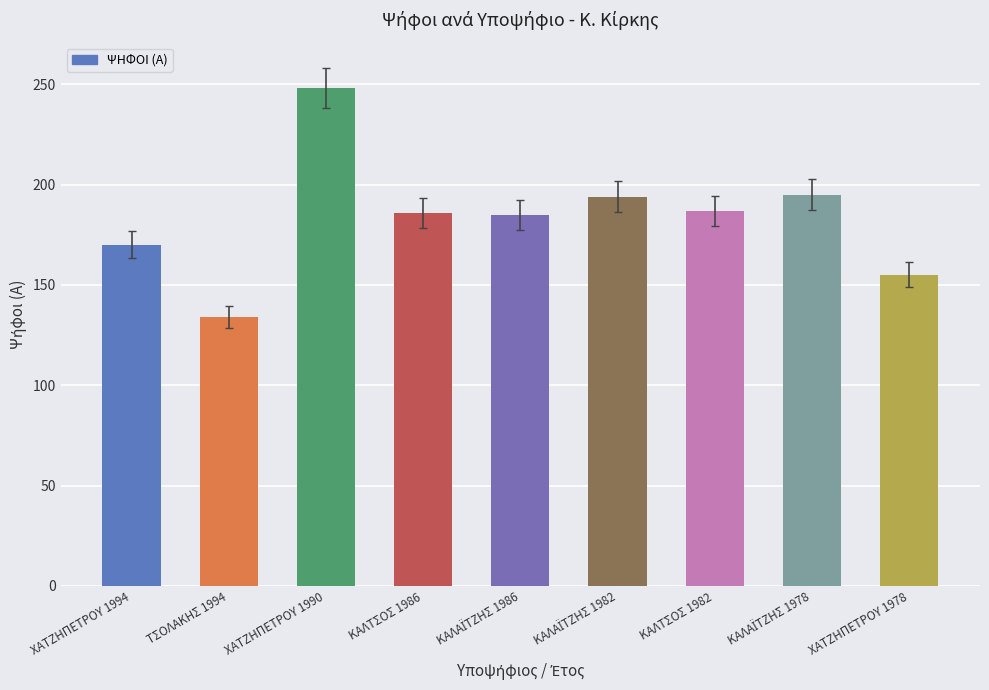

Is it true that the value at ΚΑΛΤΣΟΣ 1982 is 246?

False